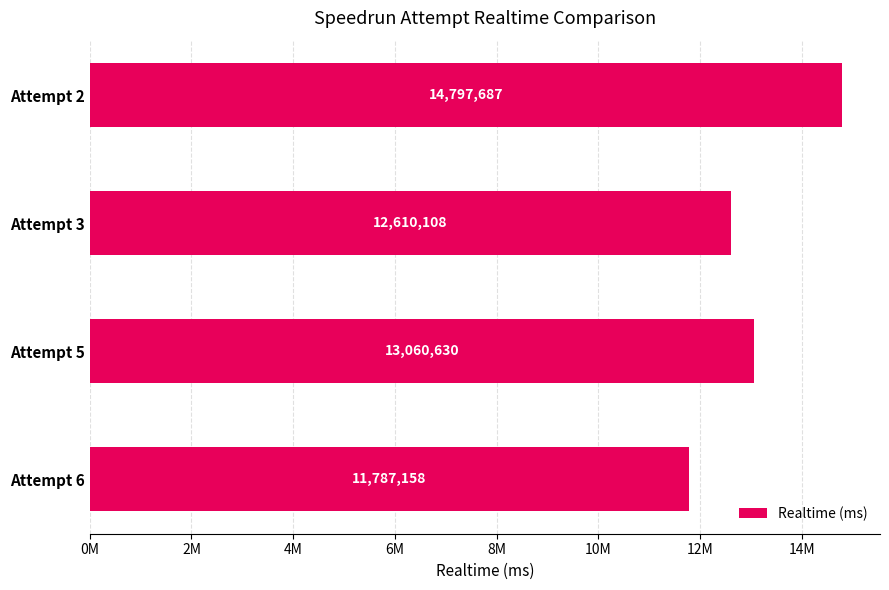

Does the chart contain any negative values?

No